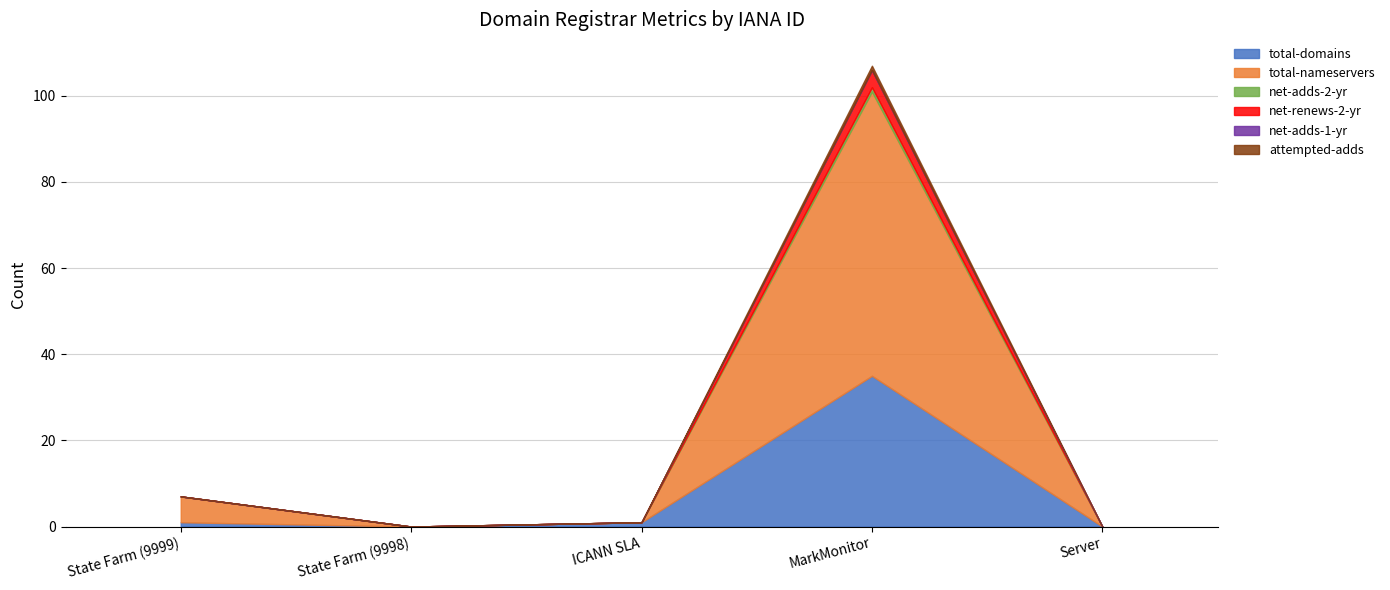

Which series changed the most between State Farm (9998) and MarkMonitor?

total-nameservers